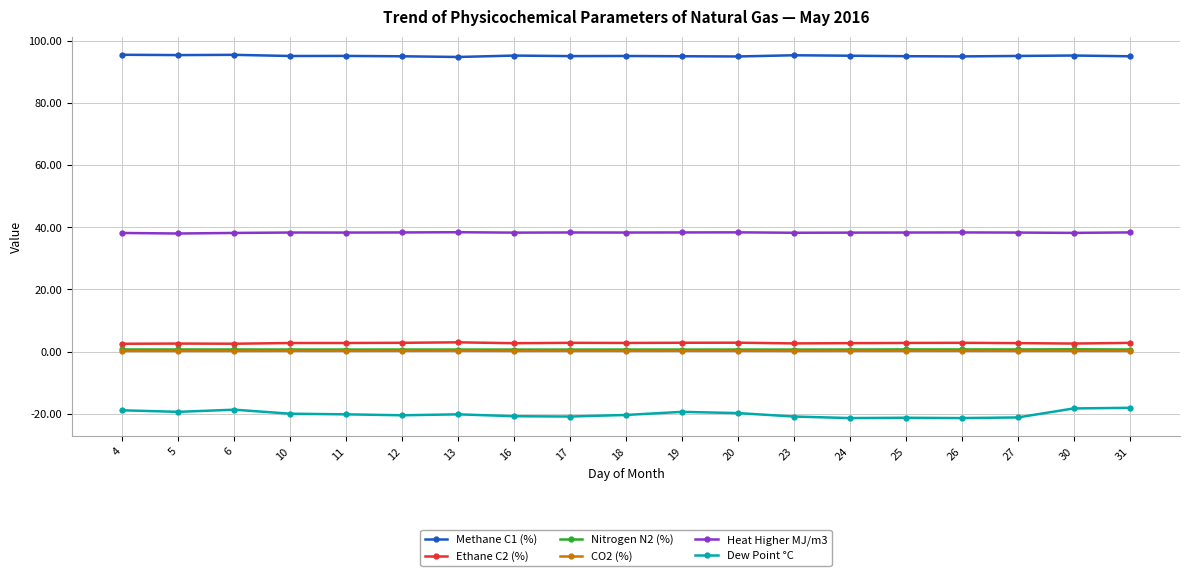

What is the value of the Dew Point °C point at the 8th from the left?

-20.8